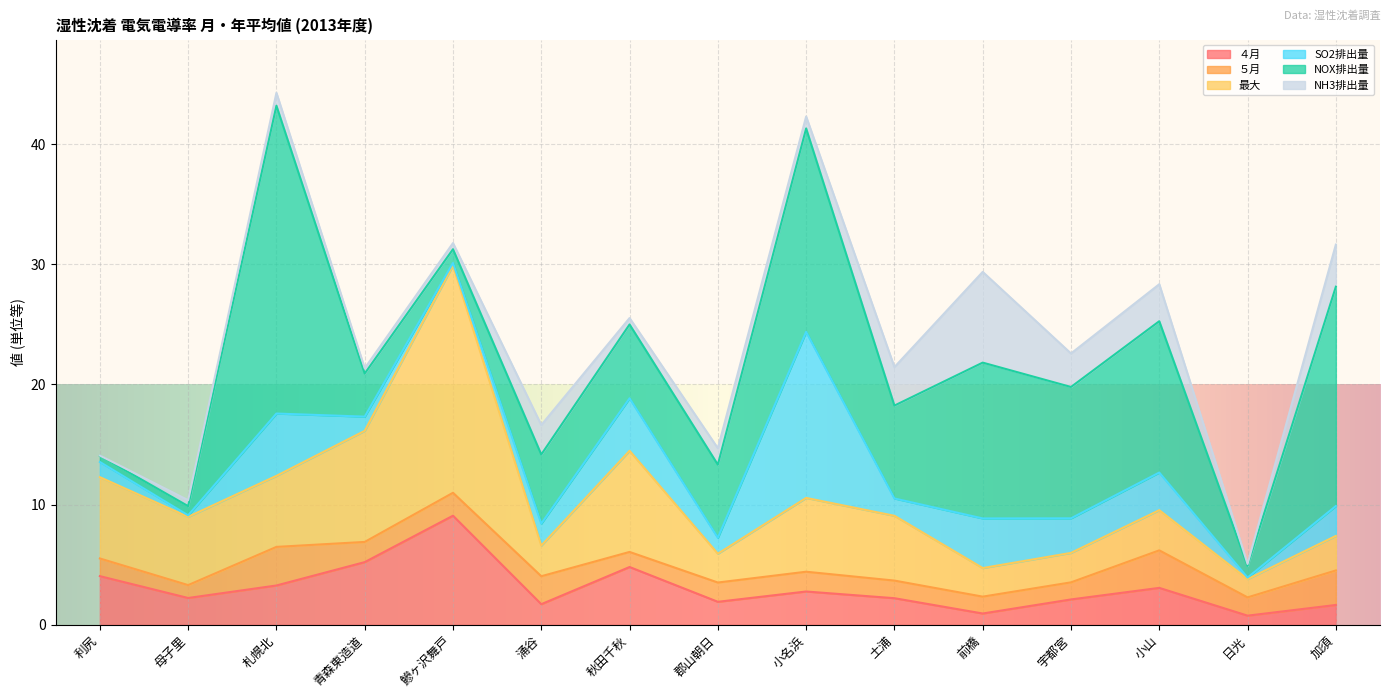

At which category is the sum across all series the highest?

札幌北